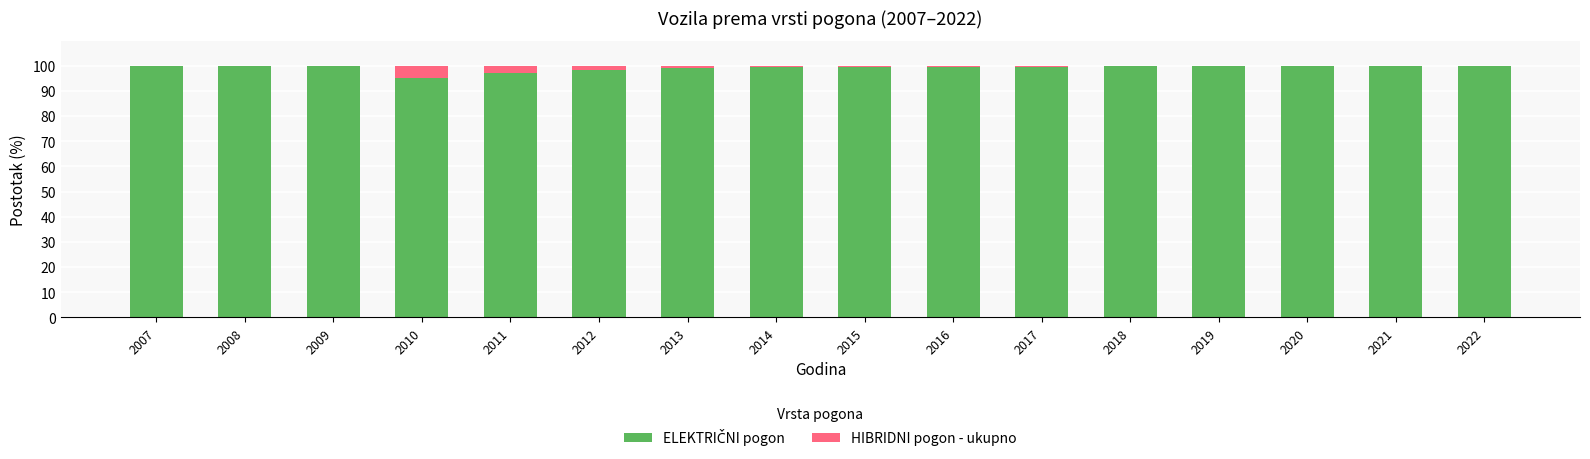

Are the bars horizontal?

No